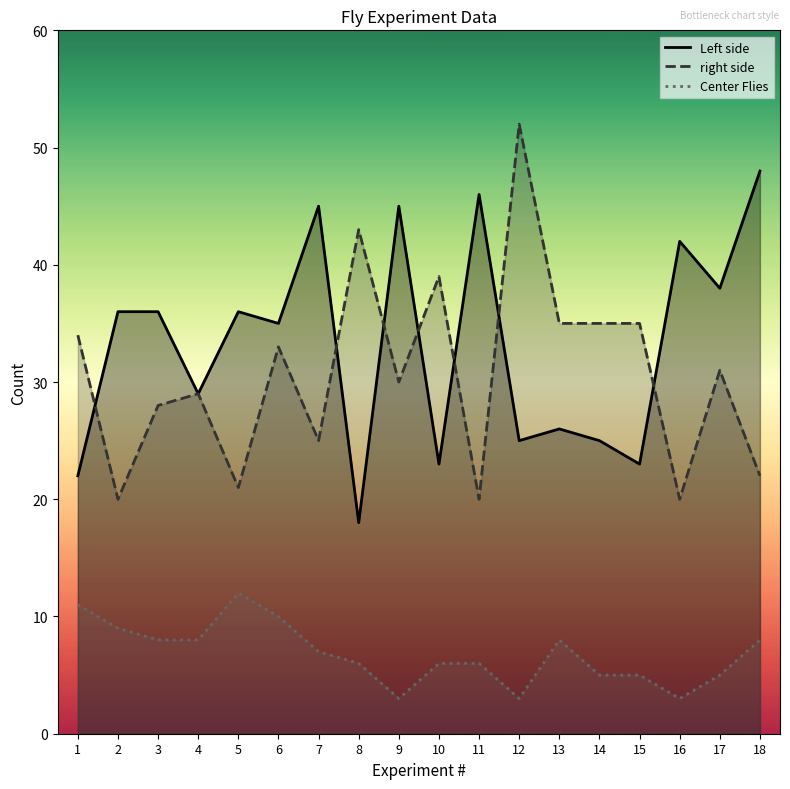

Where is Left side nearest to the value 33?

6